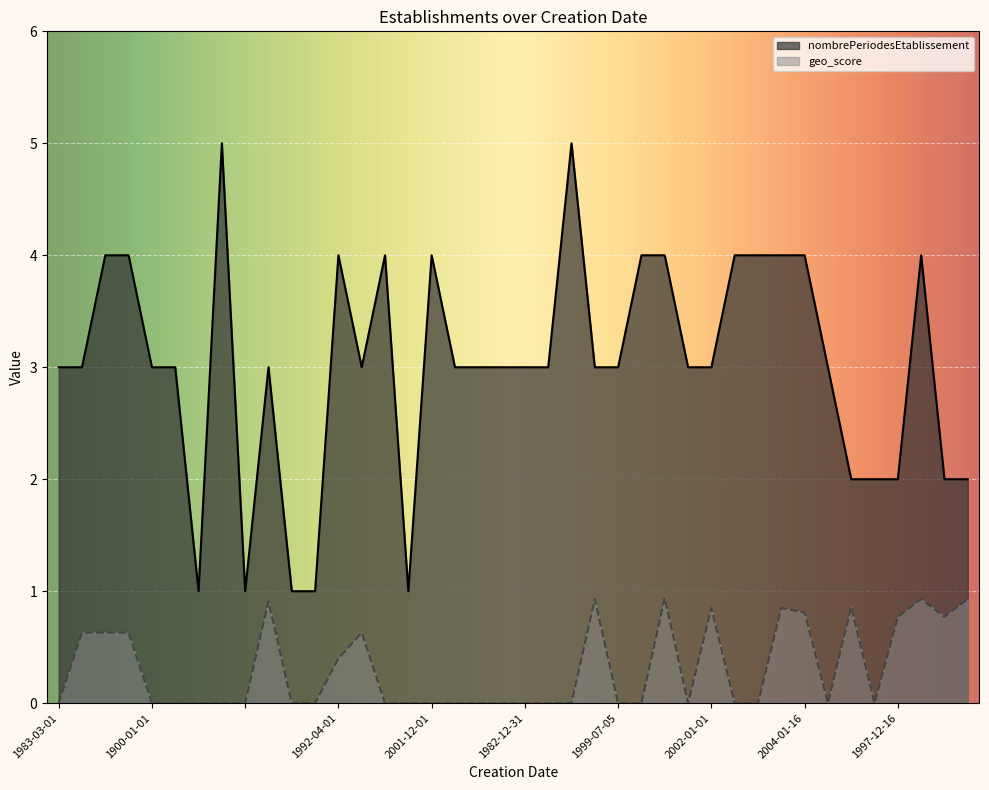

How many categories are shown in the chart?

40